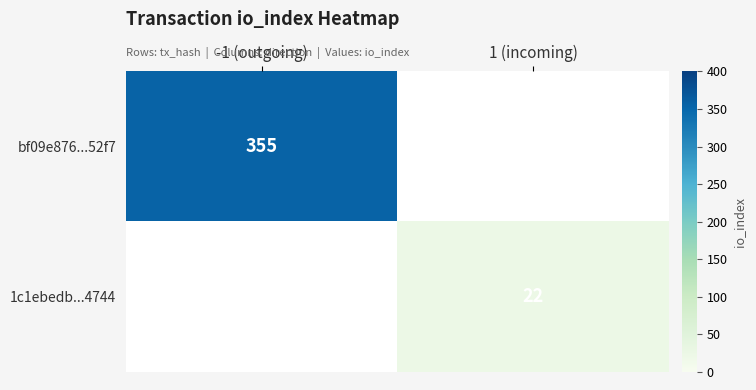

The 1c1ebedb...4744 series shows 8 at 1 (incoming). True or false?

False